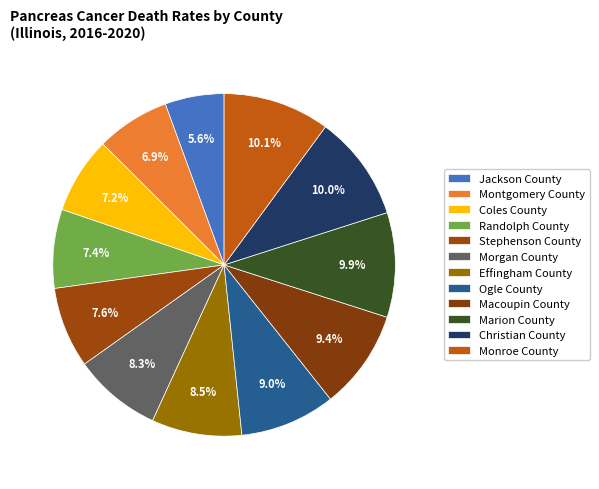

Is it true that Stephenson County is 8% of the pie?

True